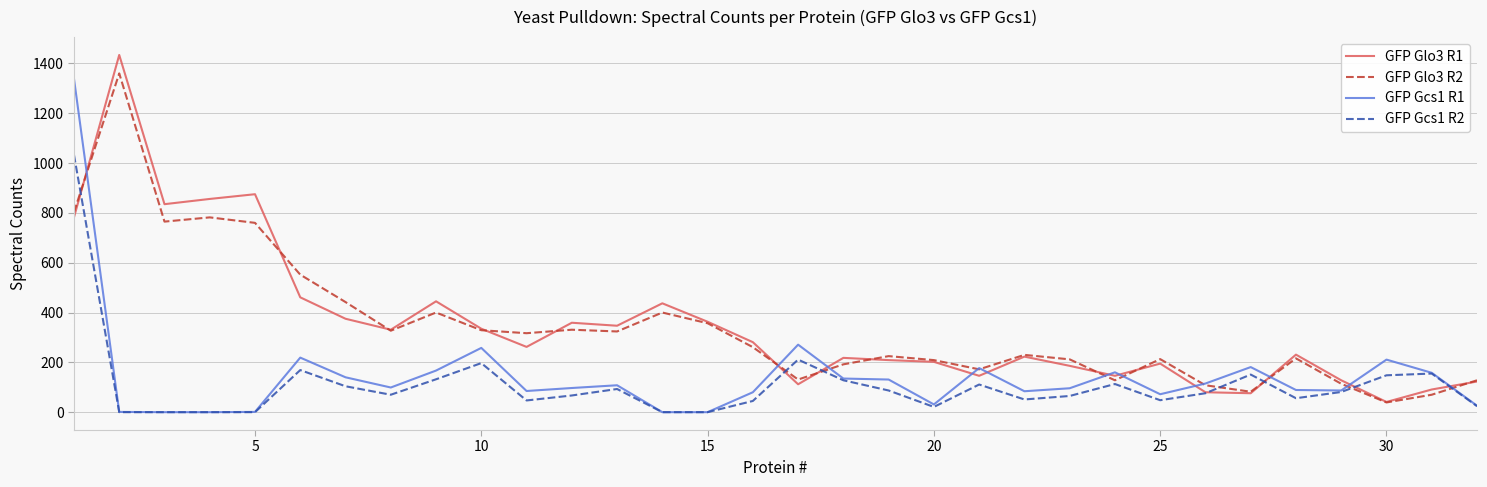

What is the difference between the maximum and minimum values in the GFP Glo3 R1 series?

1393